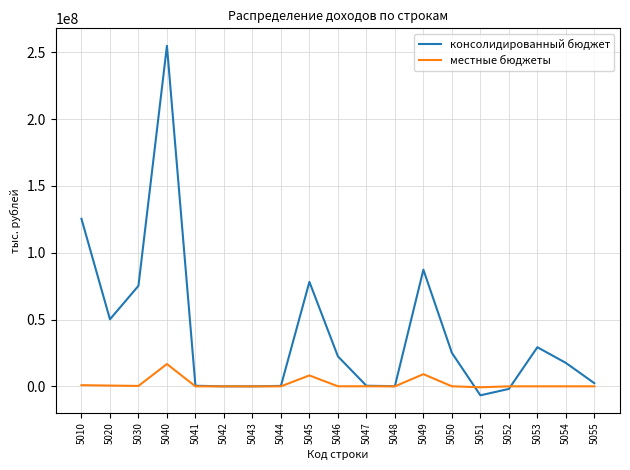

Is it true that местные бюджеты equals 12081430 at 5053?

False